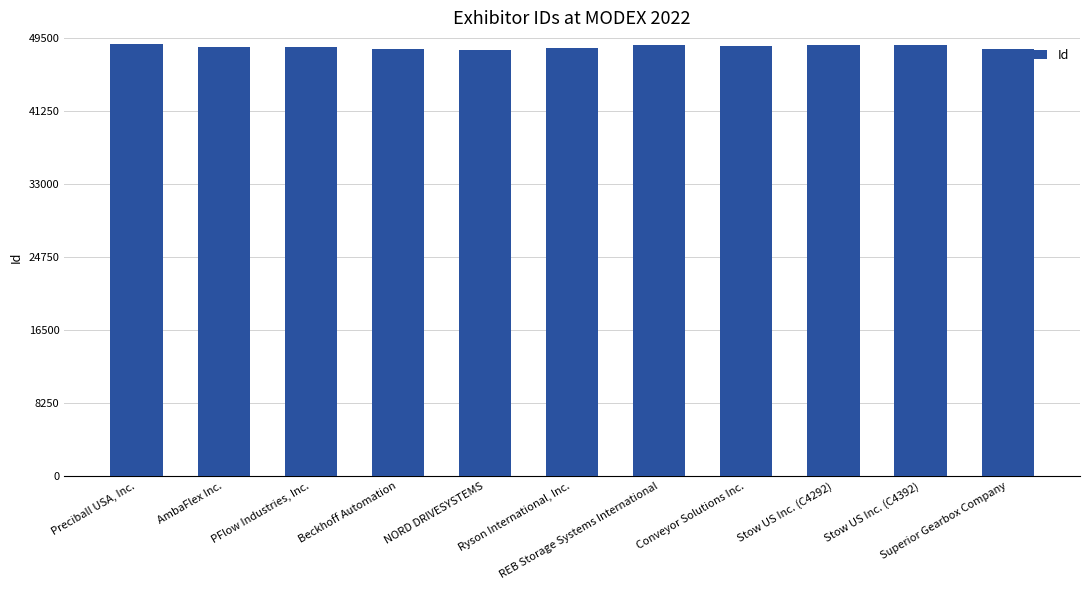

What is the label of the 11th bar from the left?

Superior Gearbox Company